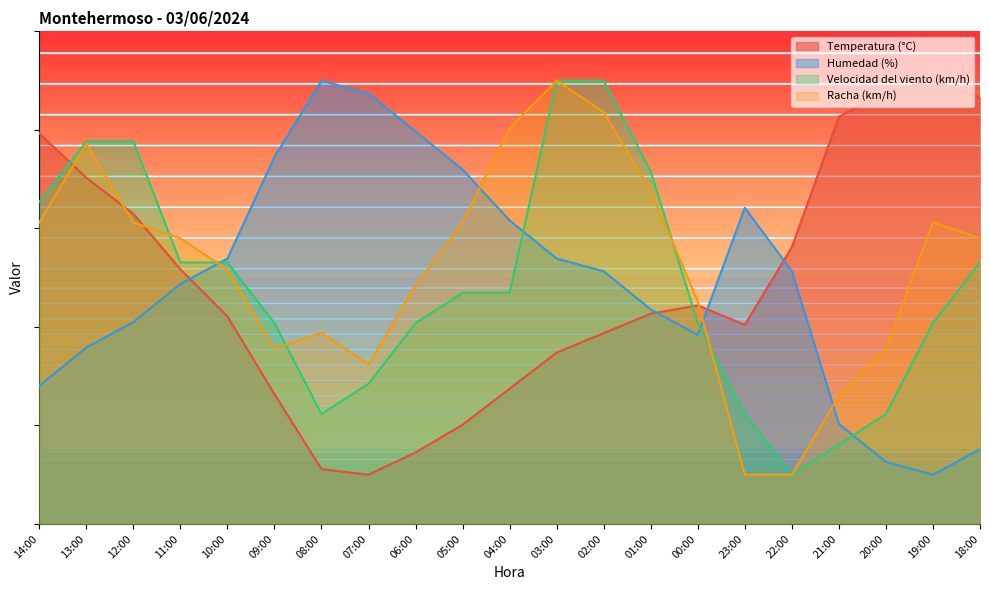

List the series in order of their peak value, highest first.

Temperatura (°C), Humedad (%), Velocidad del viento (km/h), Racha (km/h)